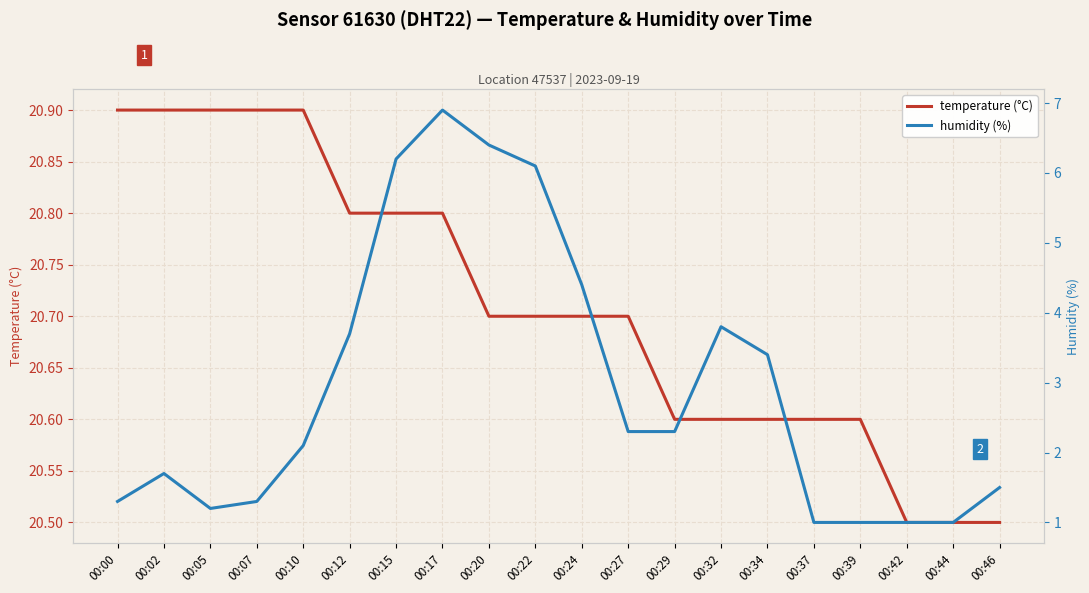

At which label does humidity (%) reach its peak?

00:17